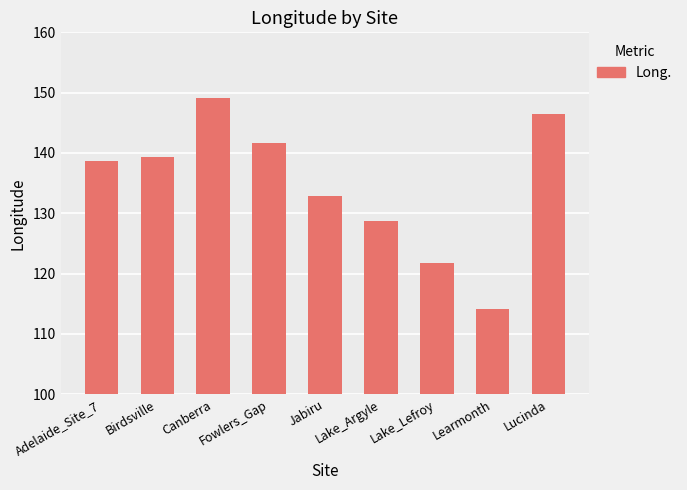

Rank the categories by value from highest to lowest.

Canberra, Lucinda, Fowlers_Gap, Birdsville, Adelaide_Site_7, Jabiru, Lake_Argyle, Lake_Lefroy, Learmonth